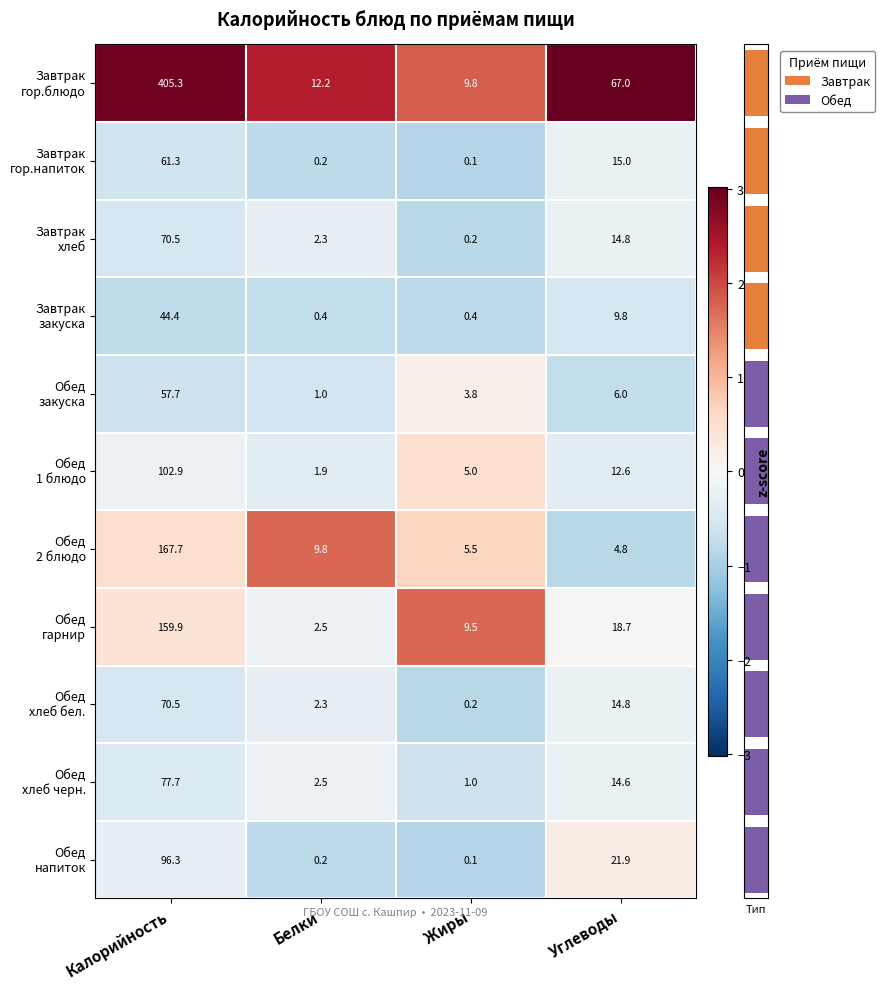

At which category is the sum across all series the highest?

Калорийность